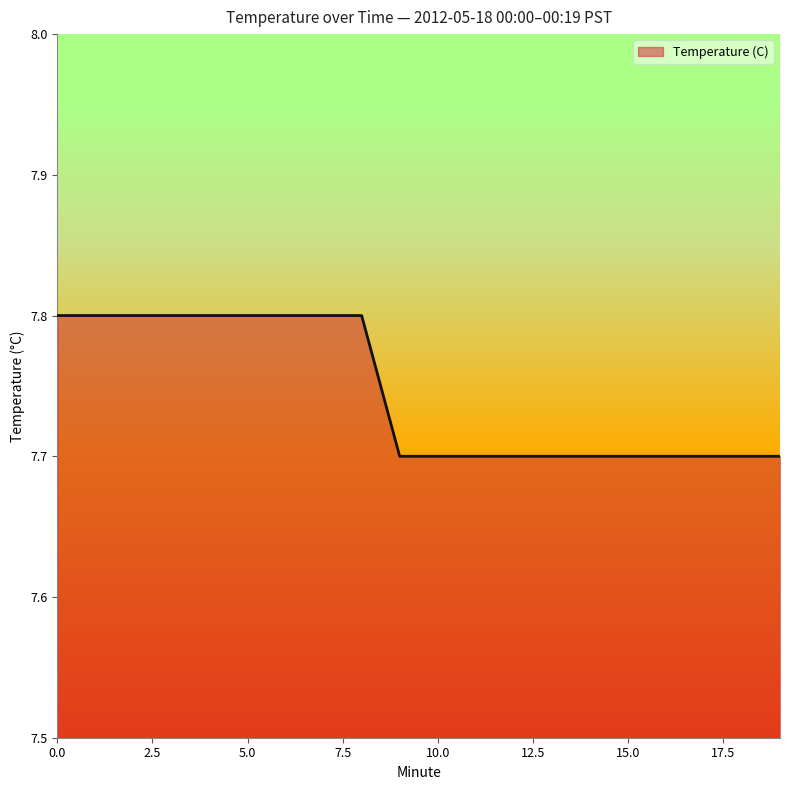

What is the minimum value shown in the chart?

7.7